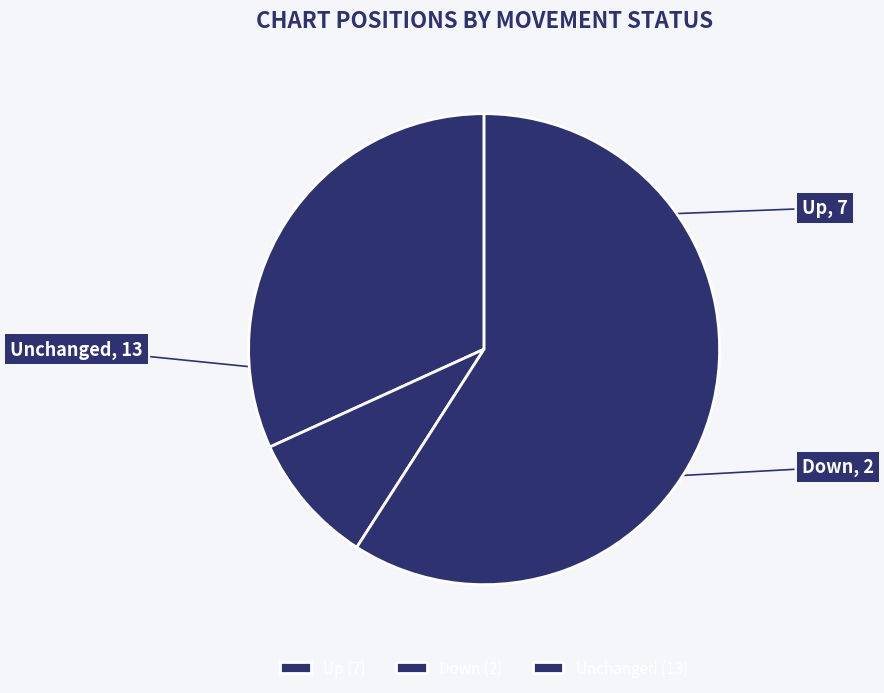

Do Up and Unchanged together represent more than half of the pie?

Yes